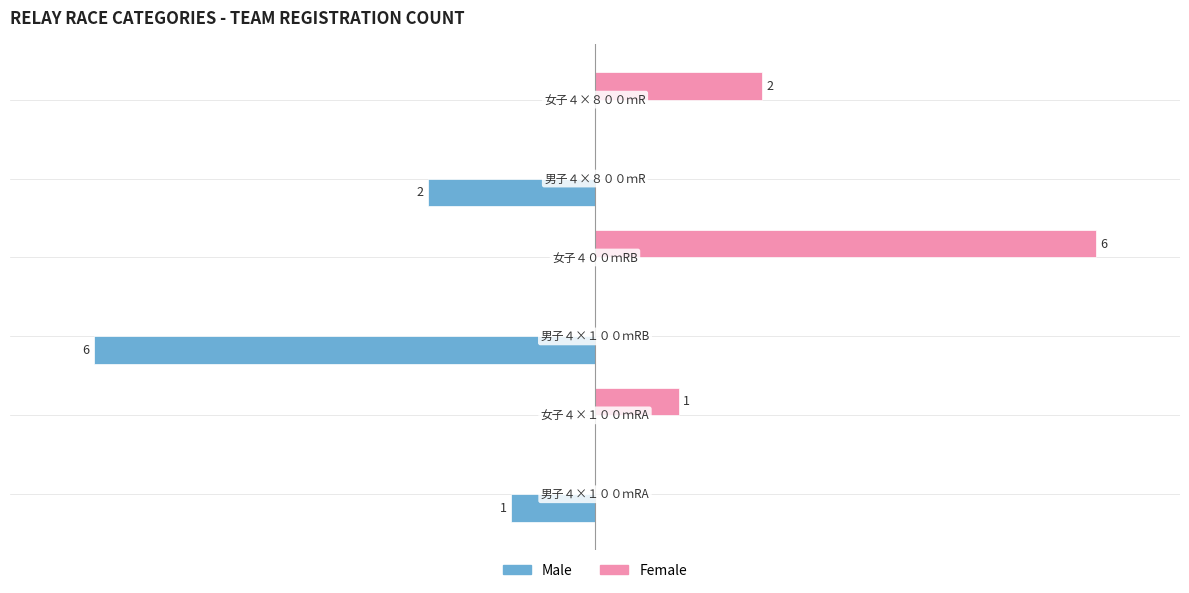

Which series has the largest total across all categories?

Female